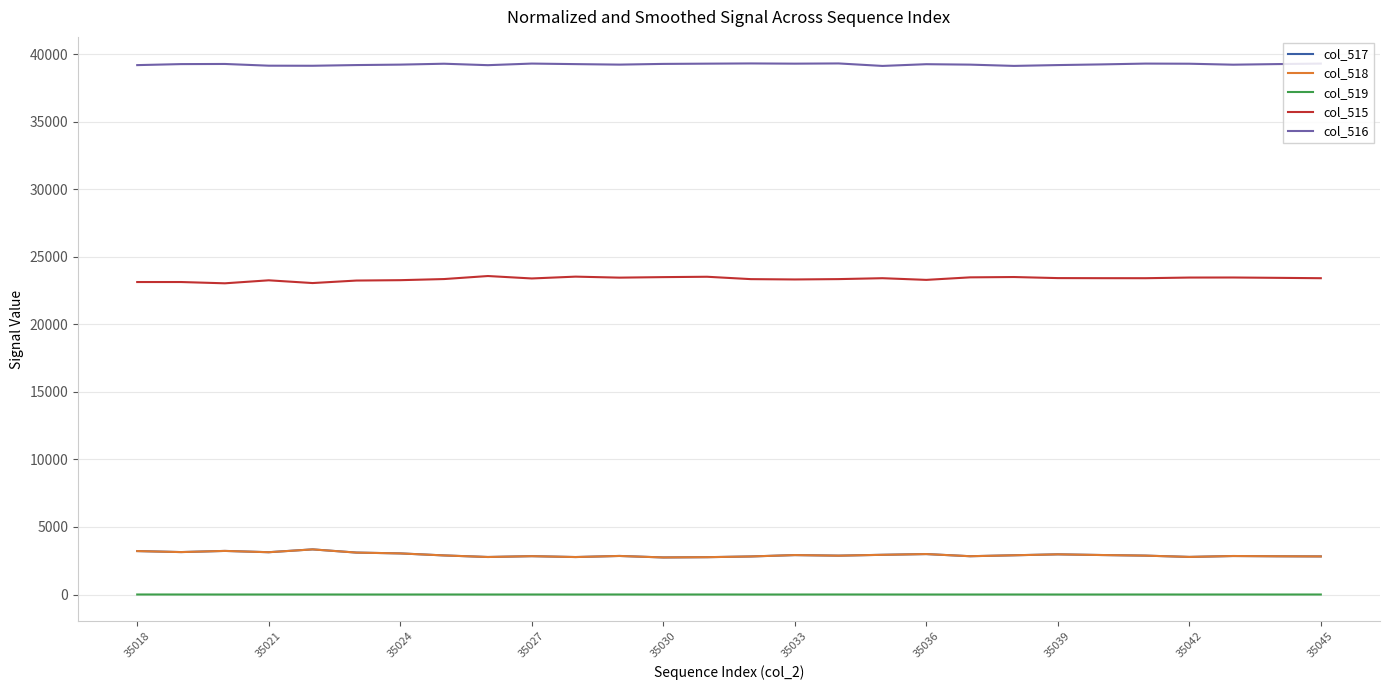

True or false: col_519 has more than 0 interior local peaks.

True